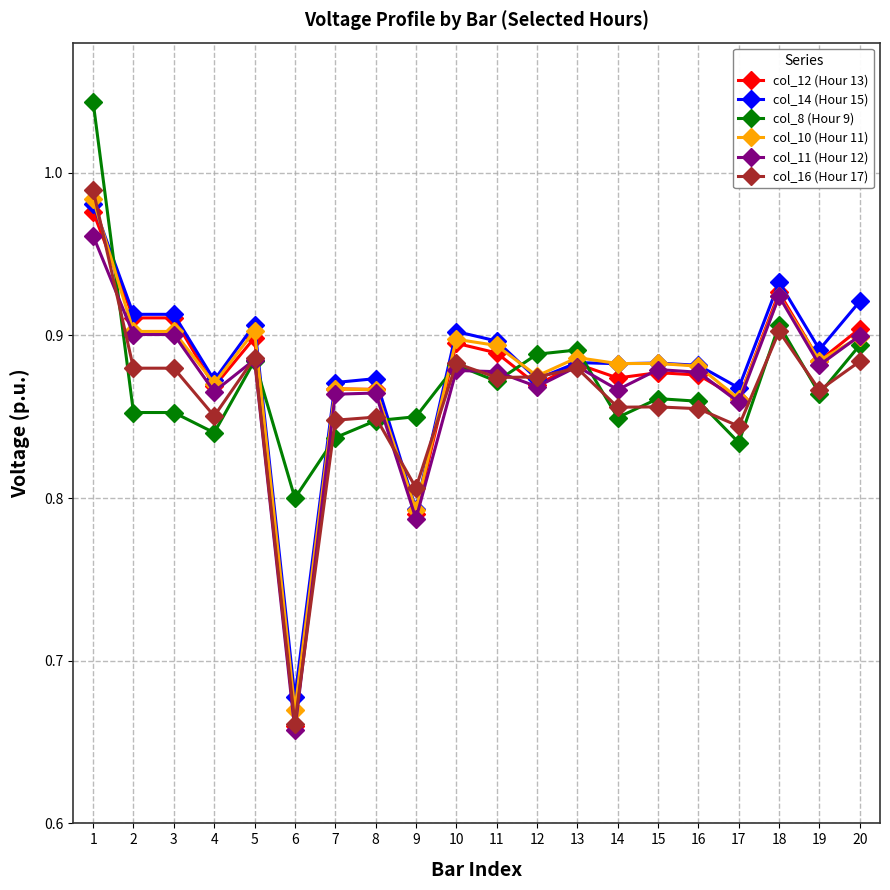

Where is col_11 (Hour 12) nearest to the value 0?

6